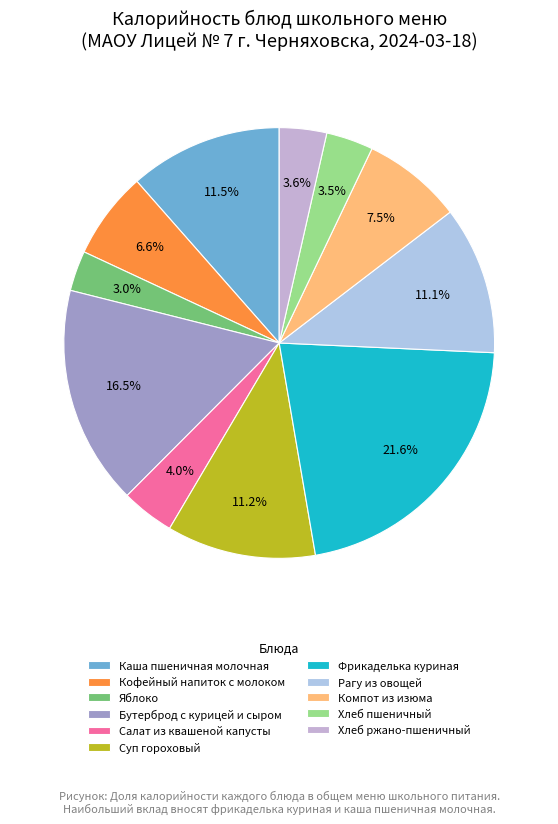

Does Компот из изюма account for over 50% of the chart?

No